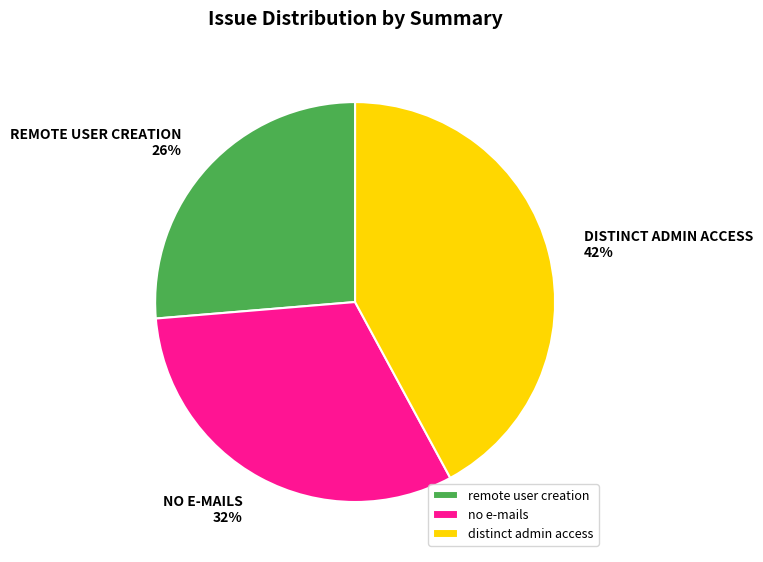

Is the sum of distinct admin access and no e-mails greater than half?

Yes